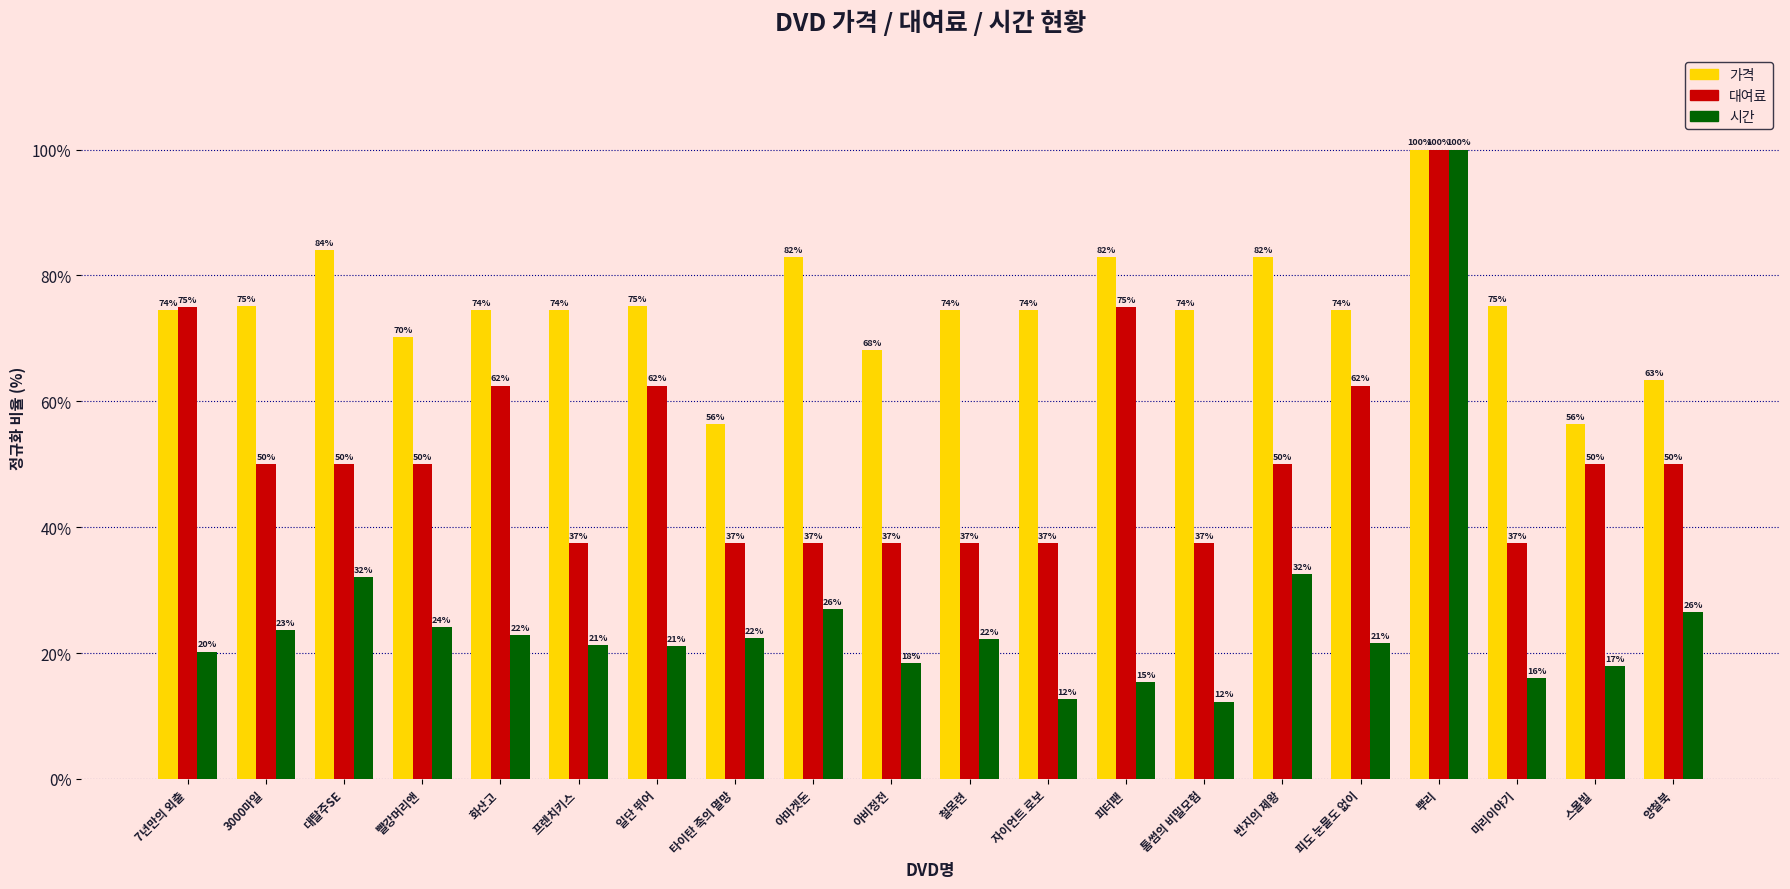

How many bars are there in each group?

3